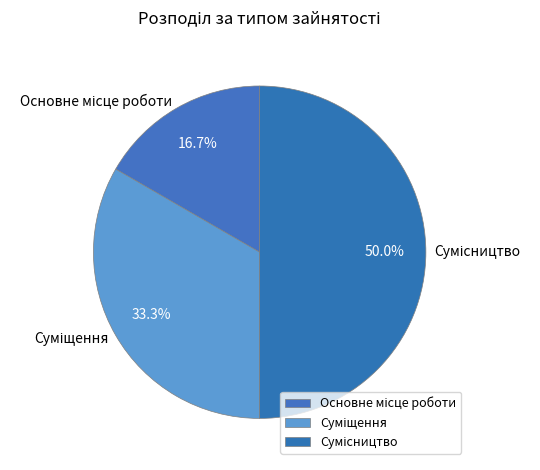

Combined, what portion of the pie is Основне місце роботи and Суміщення?

50.0%